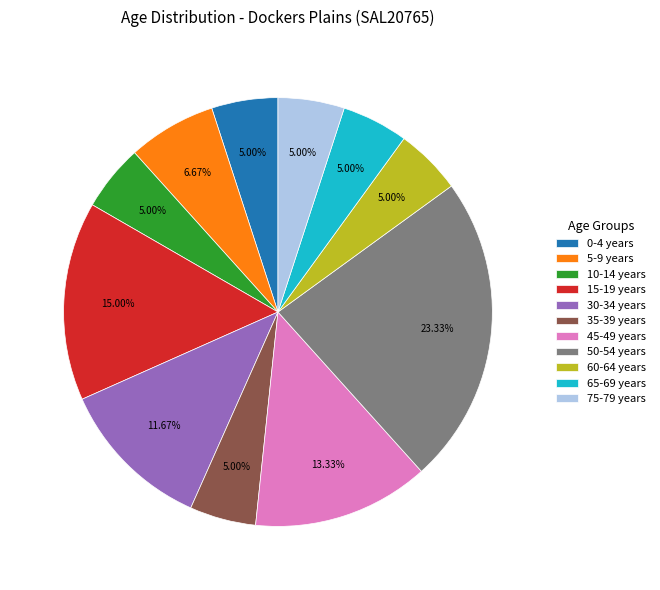

To the nearest percent, what is the average slice percentage?

9%